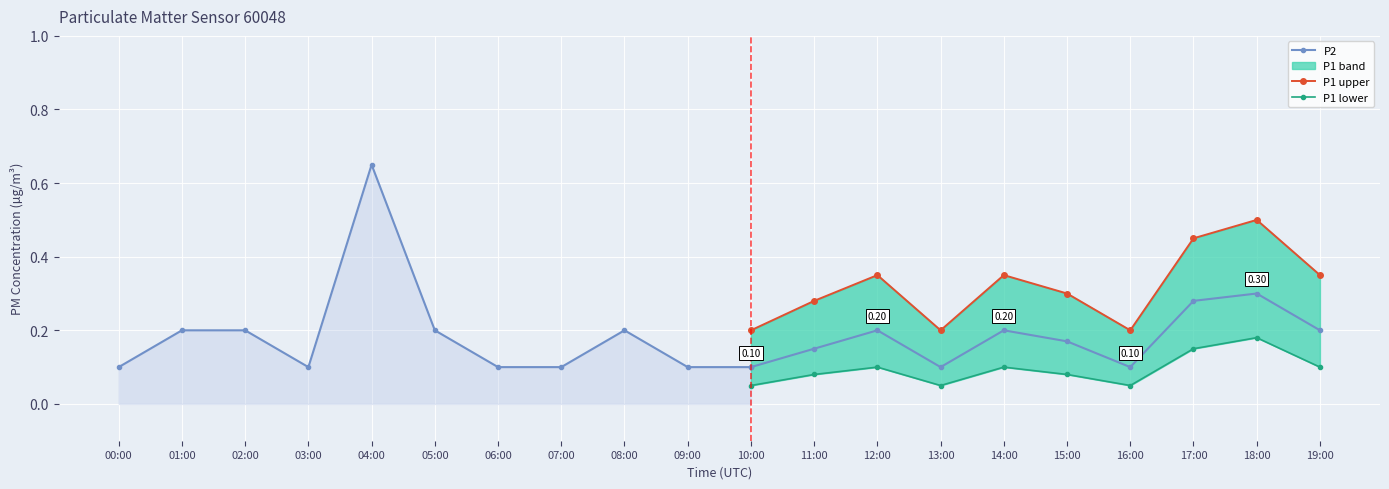

Where is P2 nearest to the value 0?

00:00